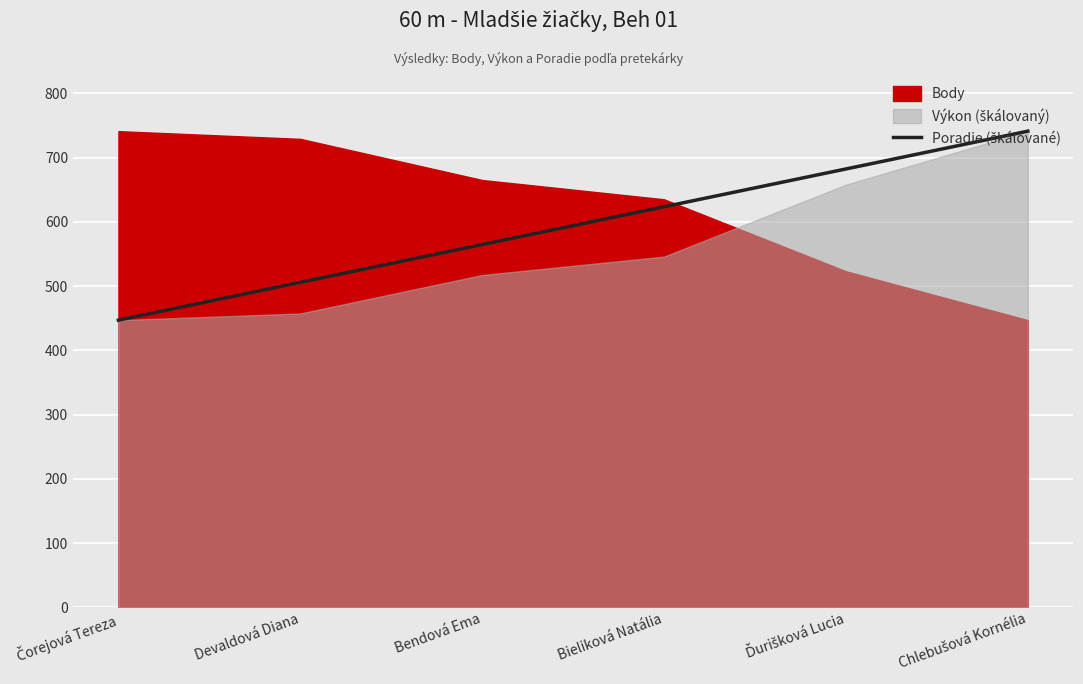

Which category has the highest value across all series?

Chlebušová Kornélia